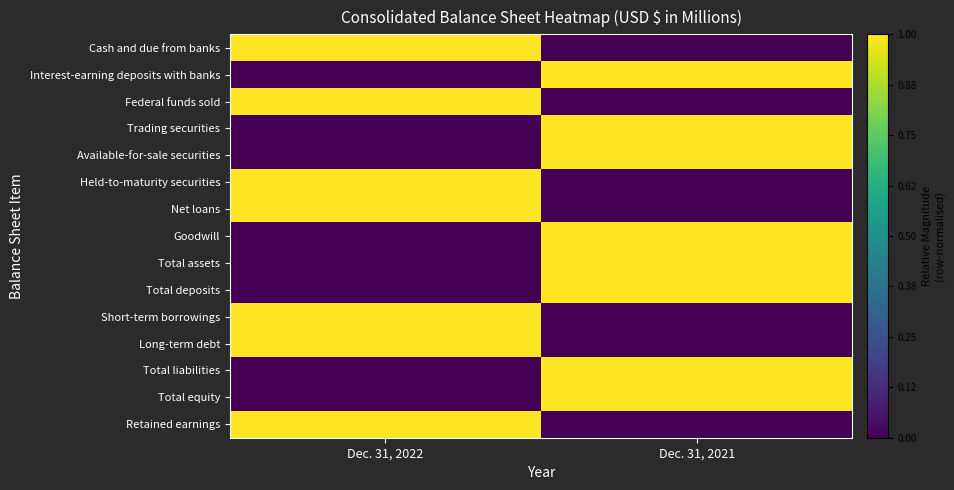

Count the number of data series in this chart.

15